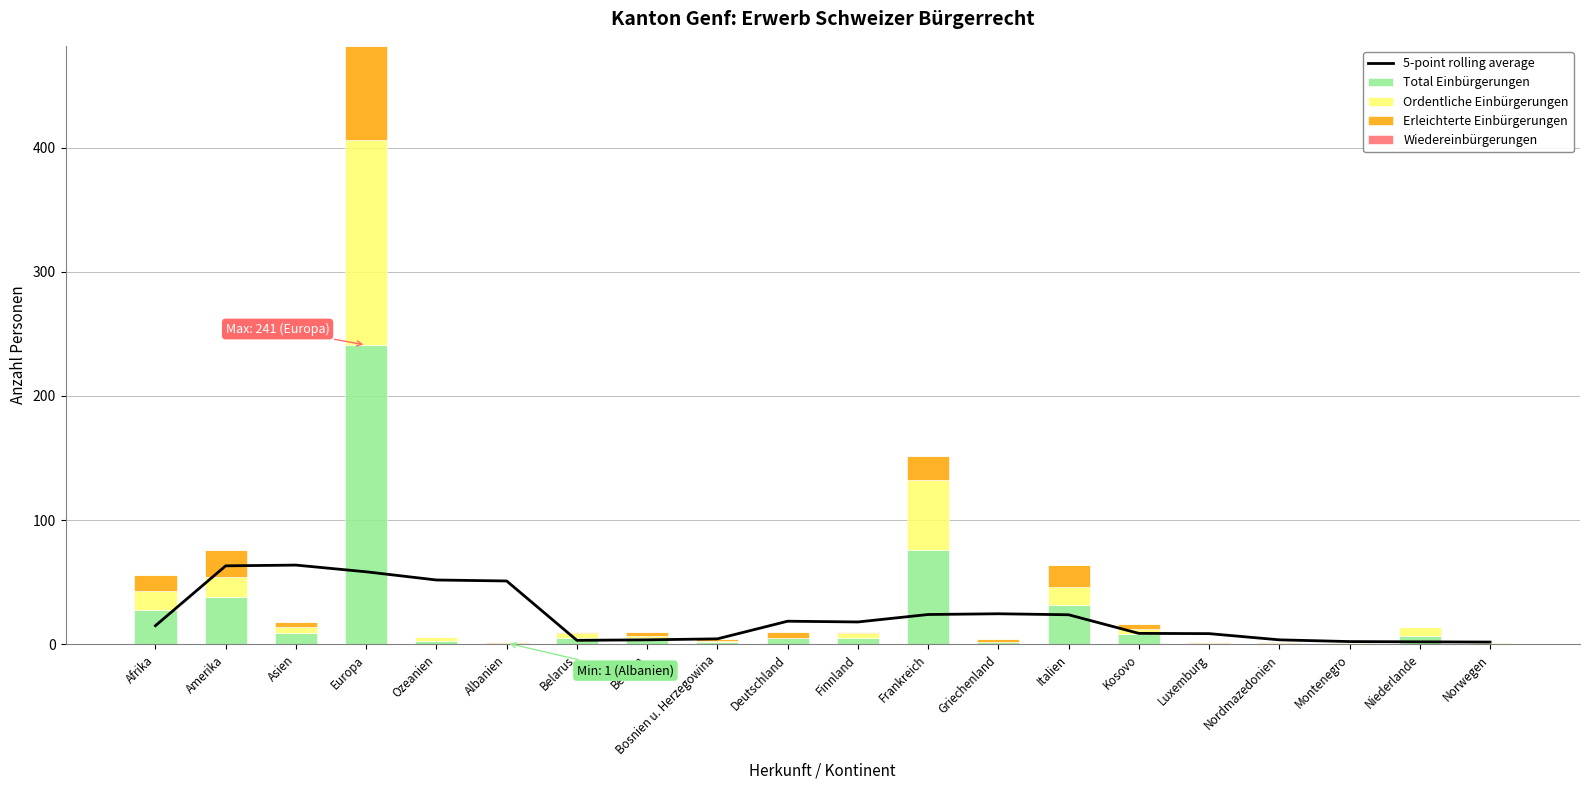

Which has a higher value, Albanien or Asien?

Asien